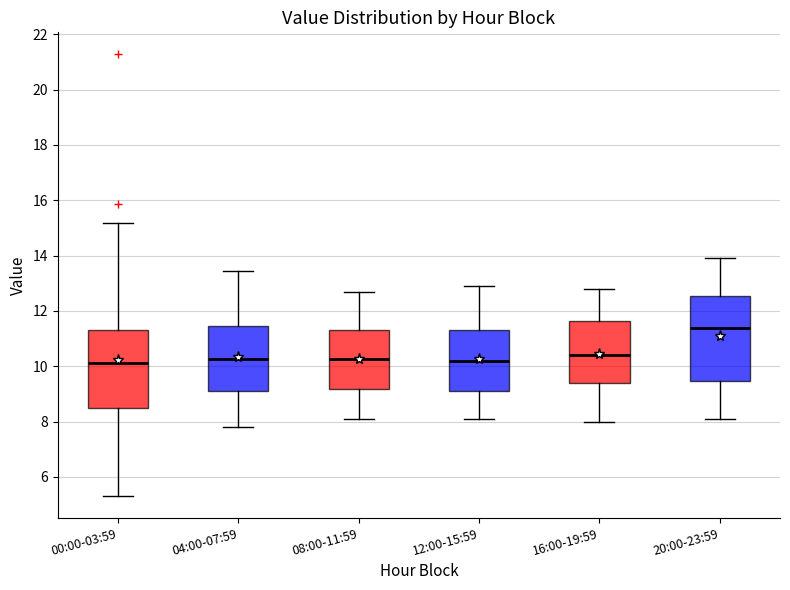

Comparing the boxes themselves (not the whiskers), which one is the tallest?

20:00-23:59